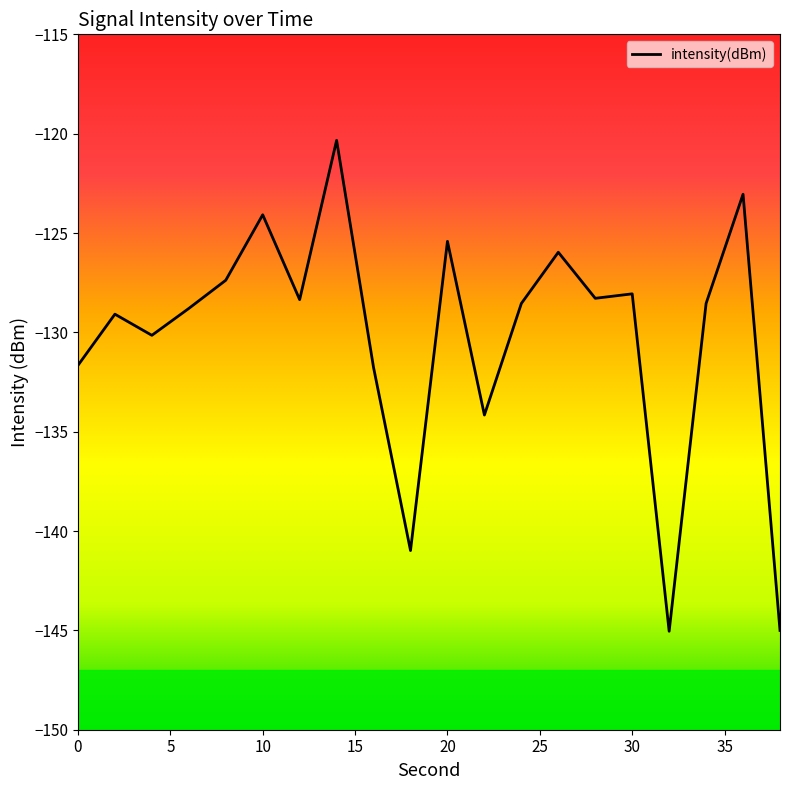

What is the smallest value displayed?

-145.0